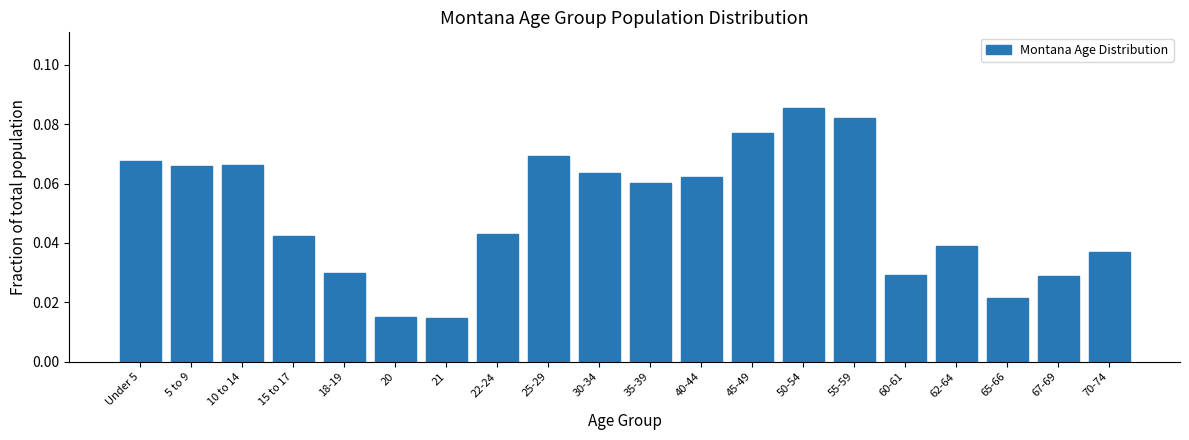

Between 18-19 and 50-54, which is larger?

50-54